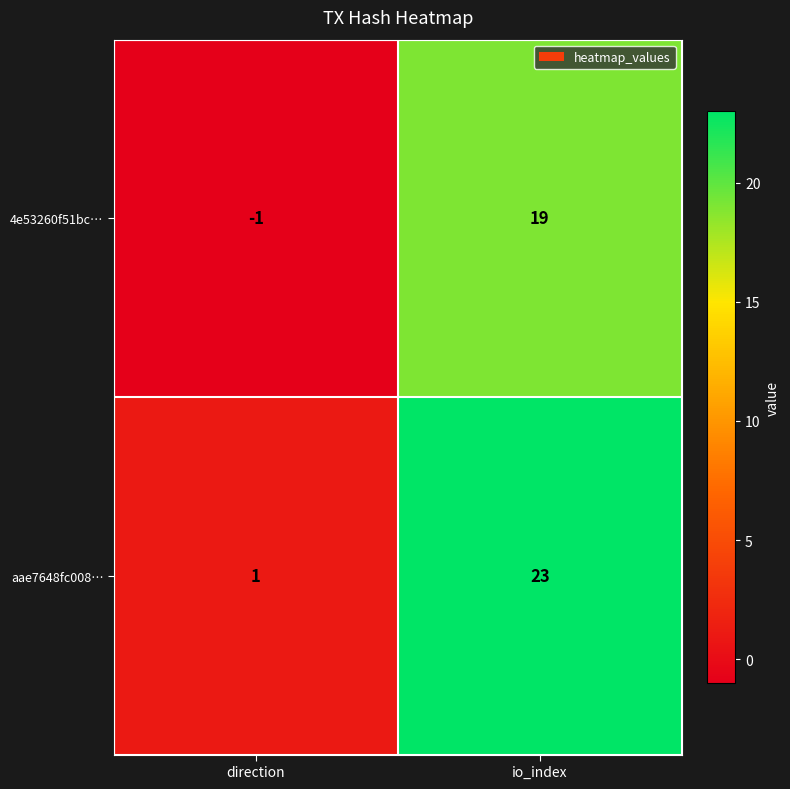

Read the 4e53260f51bc… value at io_index, to the nearest 10.

20